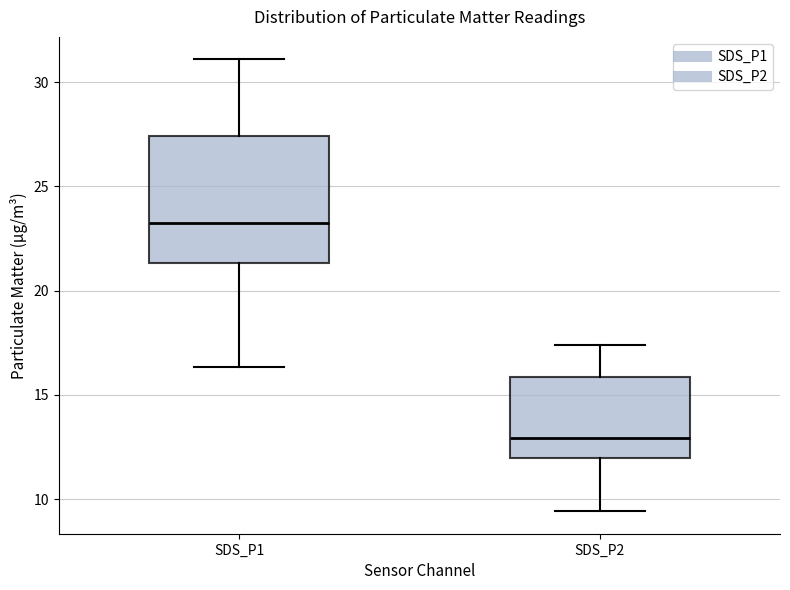

Reading left to right, transcribe this box plot: for each box, give where its median line is, the range the box spans, and where its two whiskers end, as read against the y-axis. The values are not printed on the chart, so give them approximately, as read against the axis.

SDS_P1: median 23.0, box 21.5 to 27.5, whiskers 16.5 to 31.0
SDS_P2: median 13.0, box 12.0 to 16.0, whiskers 9.5 to 17.5